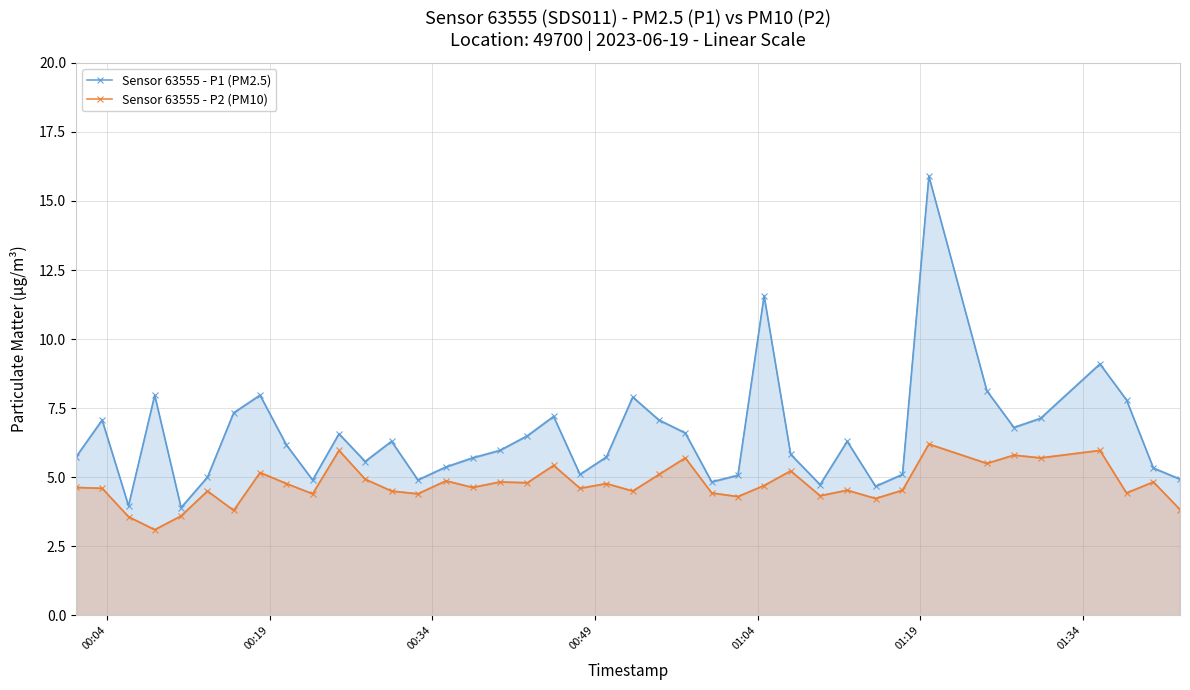

True or false: Sensor 63555 - P2 (PM10) has more than 2 points higher than both neighbors.

True